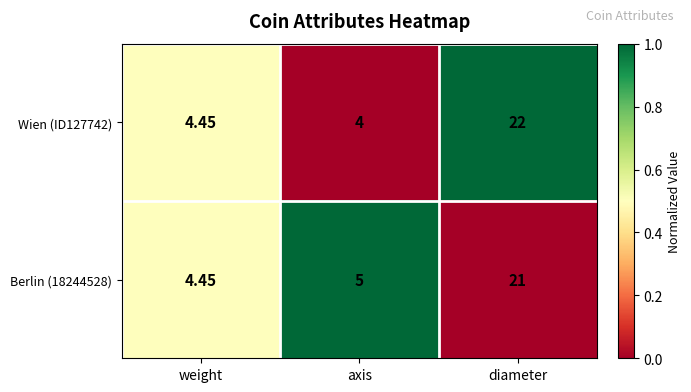

At which label is Wien (ID127742) closest to 13?

weight